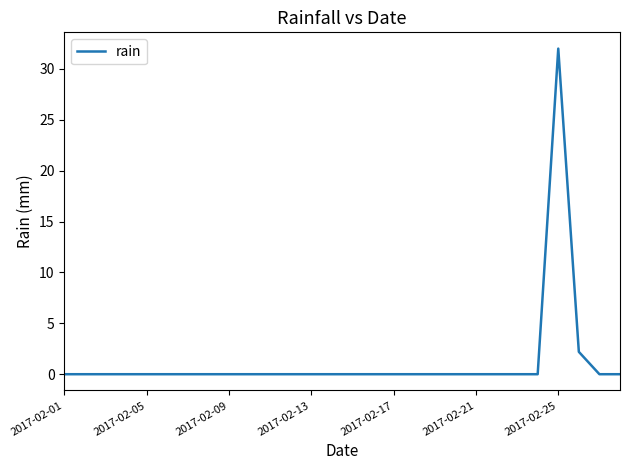

What is the maximum value shown in the chart?

32.0